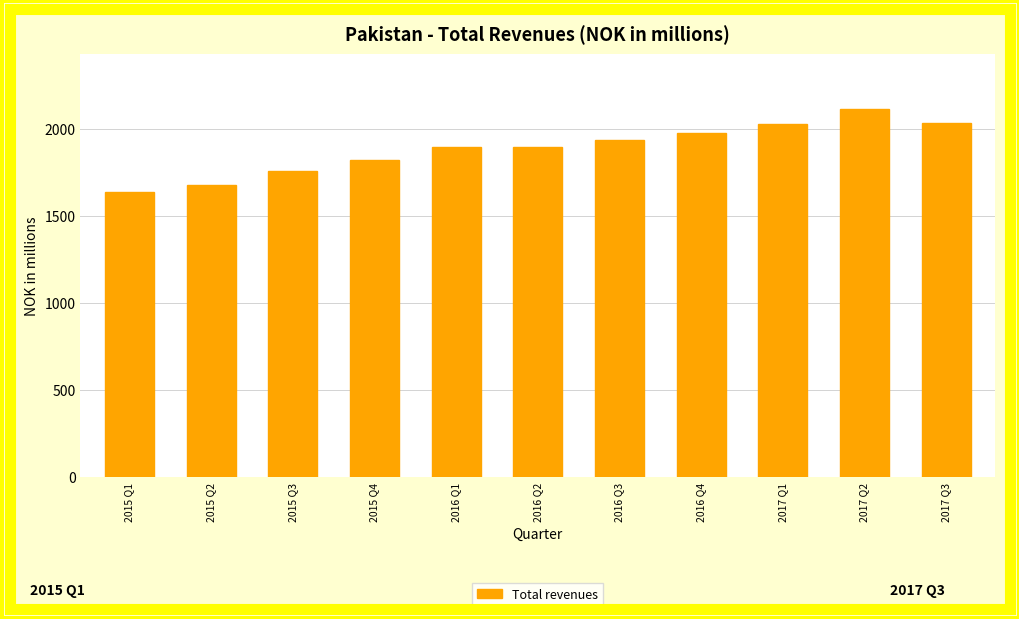

True or false: the data shows 1896.4 at 2016 Q2.

True